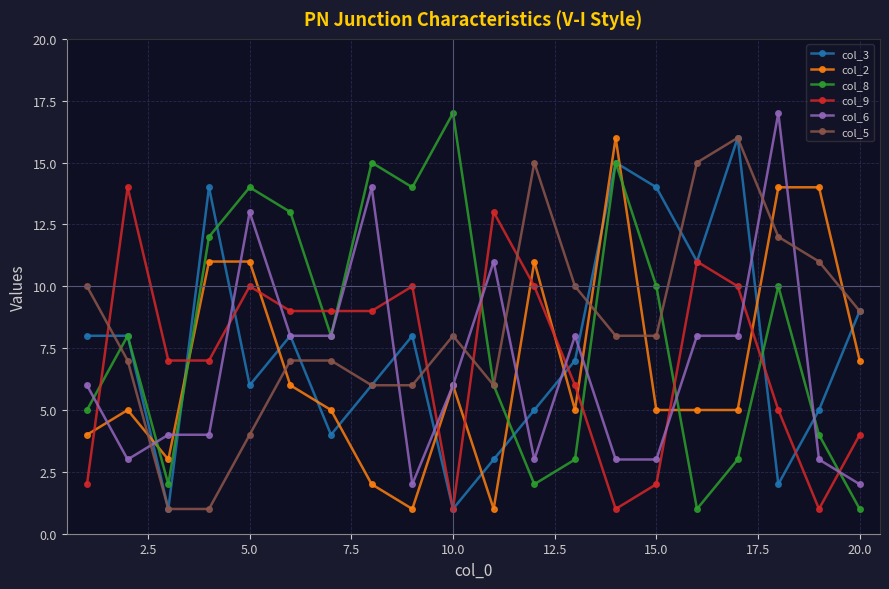

Which series has the largest range (max minus min)?

col_8